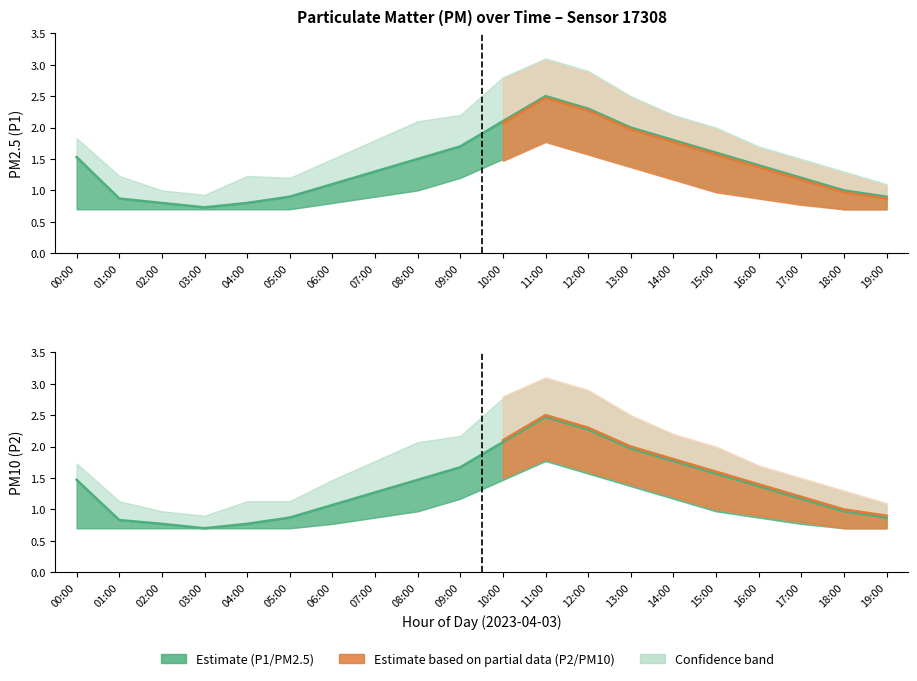

Which has a higher value, 11:00 or 07:00?

11:00